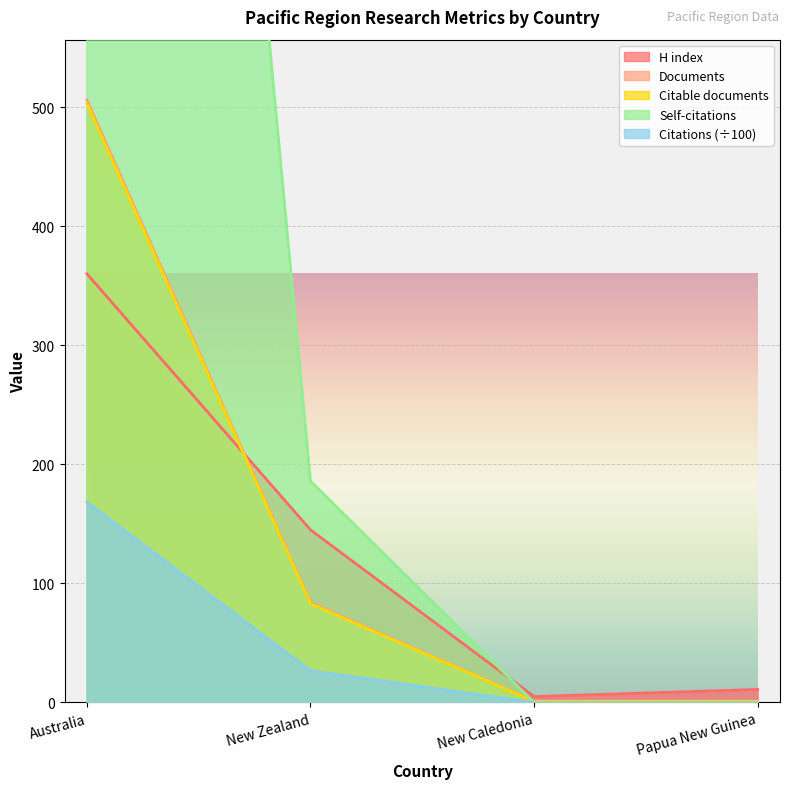

What is the maximum value shown in the chart?

2193.0